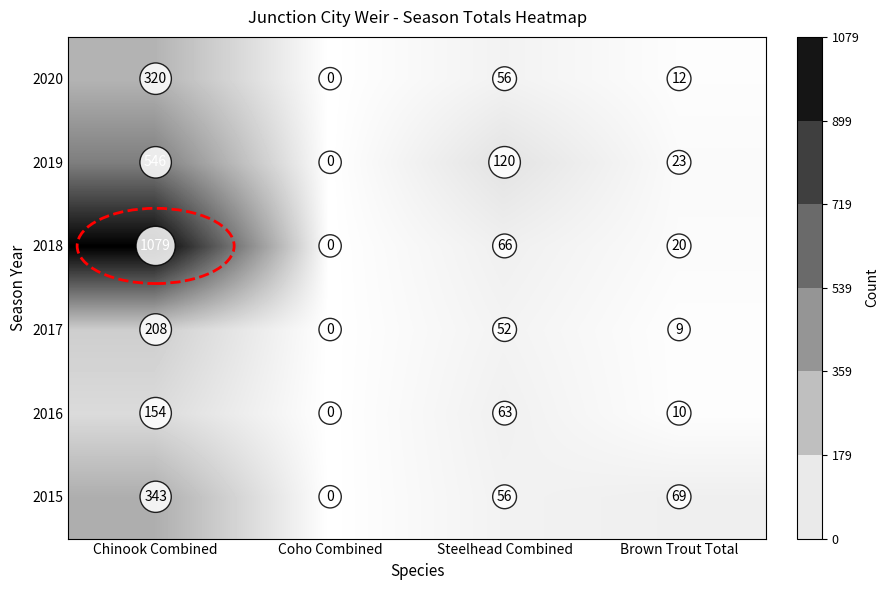

Which series has the largest range (max minus min)?

2018